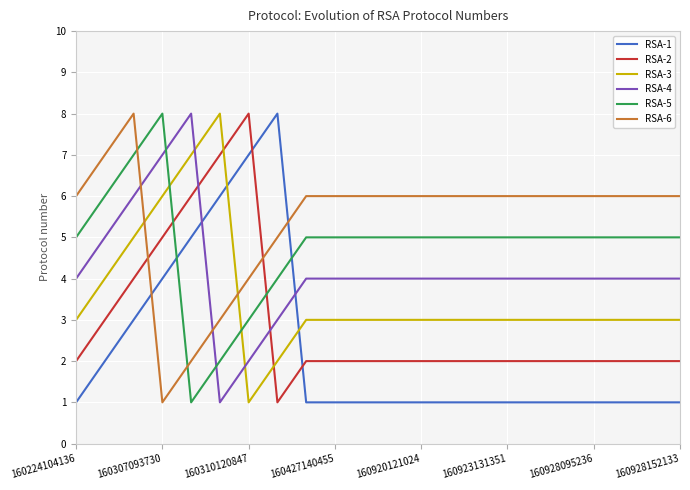

Which series has the largest total across all categories?

RSA-6